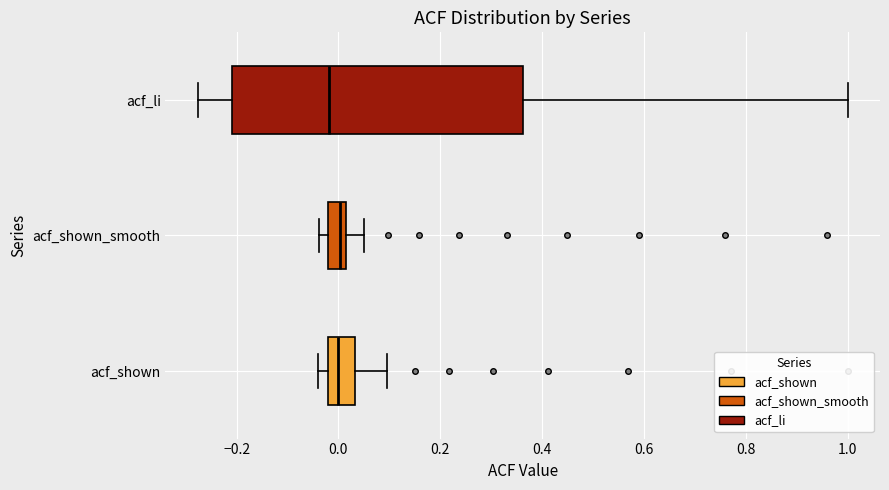

Comparing the boxes themselves (not the whiskers), which one is the widest?

acf_li